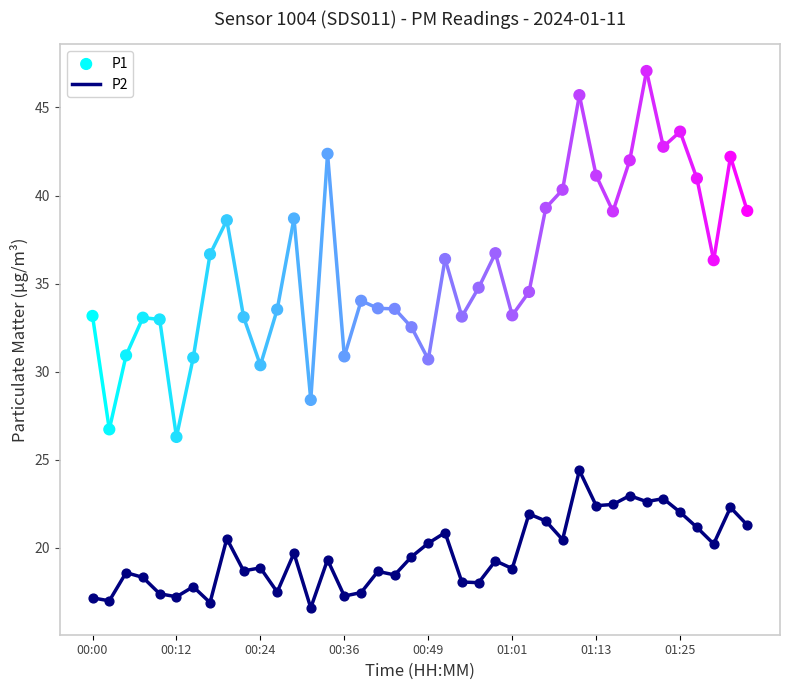

True or false: P2 has a value of 5.1 at 00:12.

False